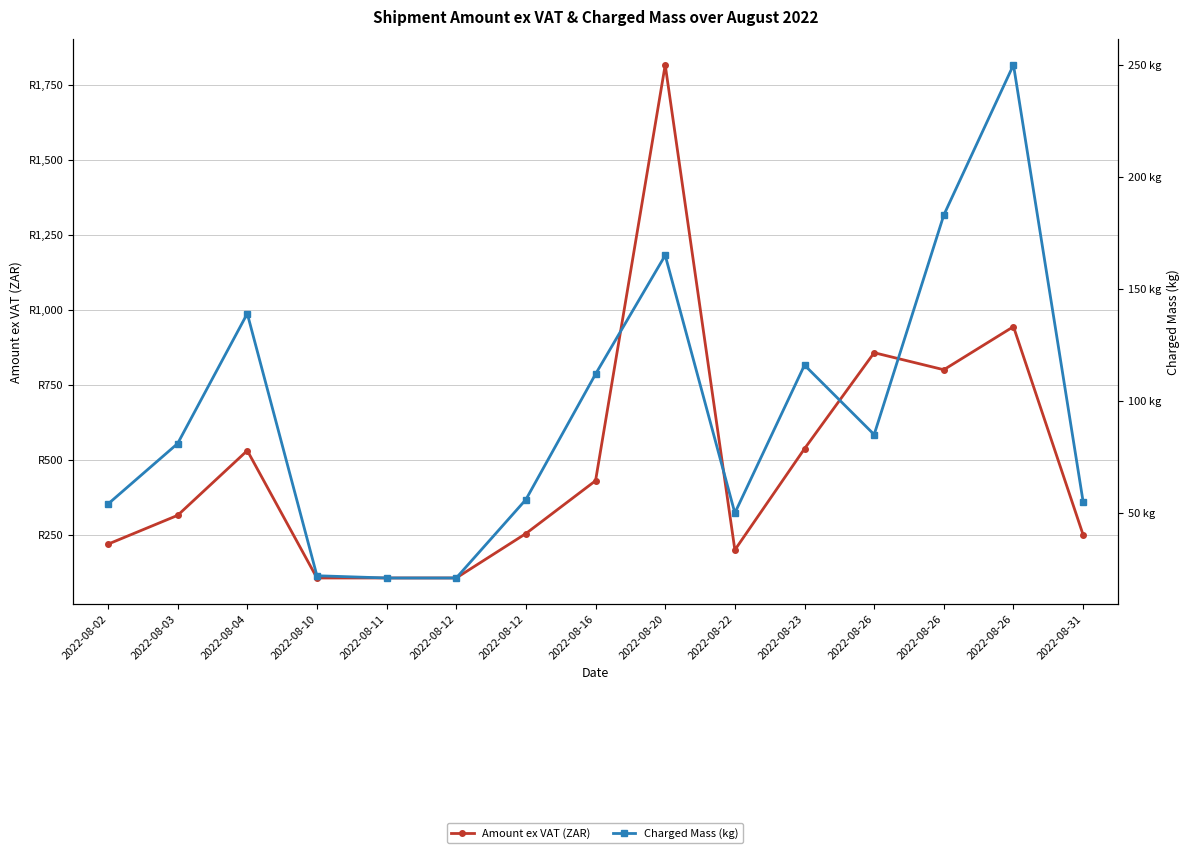

What is the lowest value of the Charged Mass (kg) series?

21.0